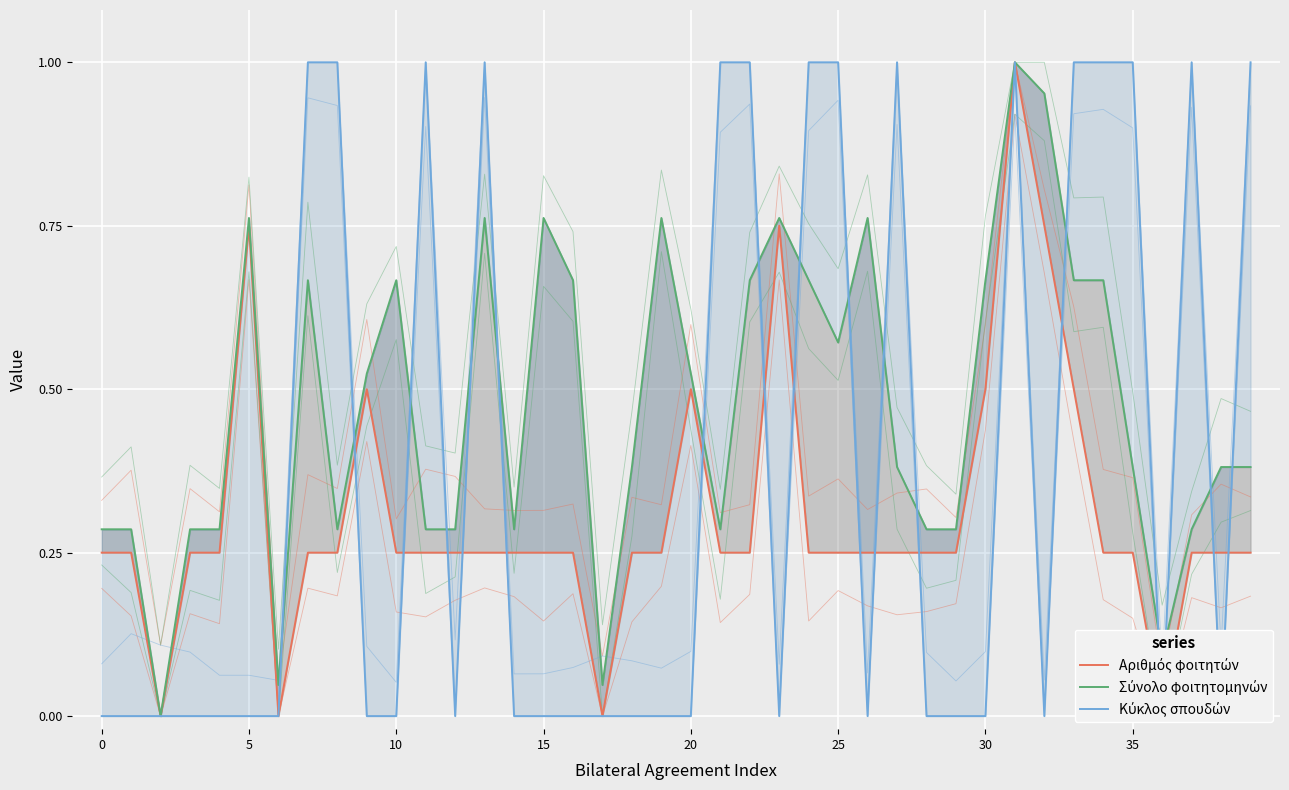

Is the value of Κύκλος σπουδών at 17 greater than the value of Σύνολο φοιτητομηνών at 12?

No